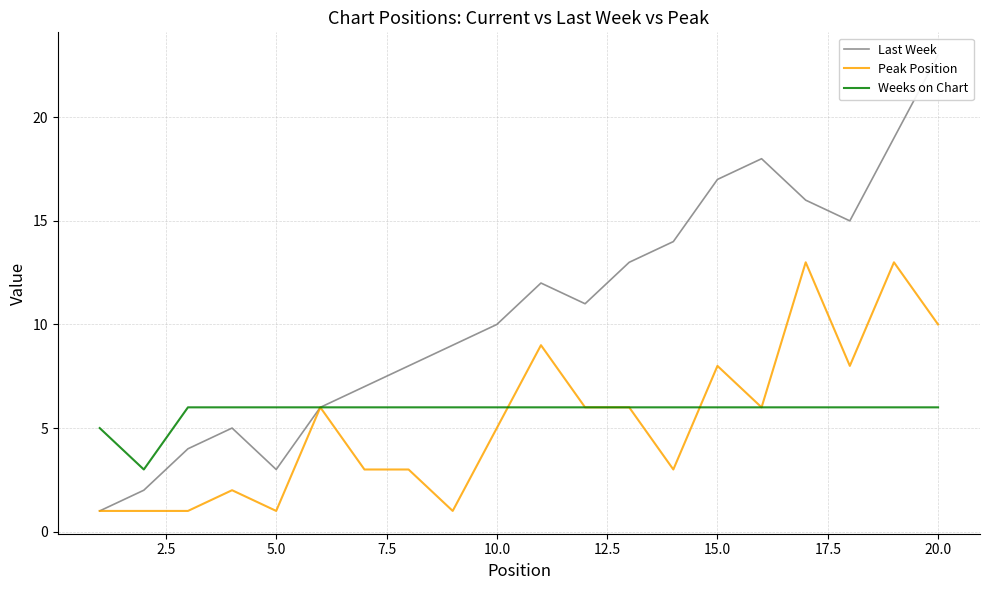

The Weeks on Chart series shows 6 at 15.0. True or false?

True